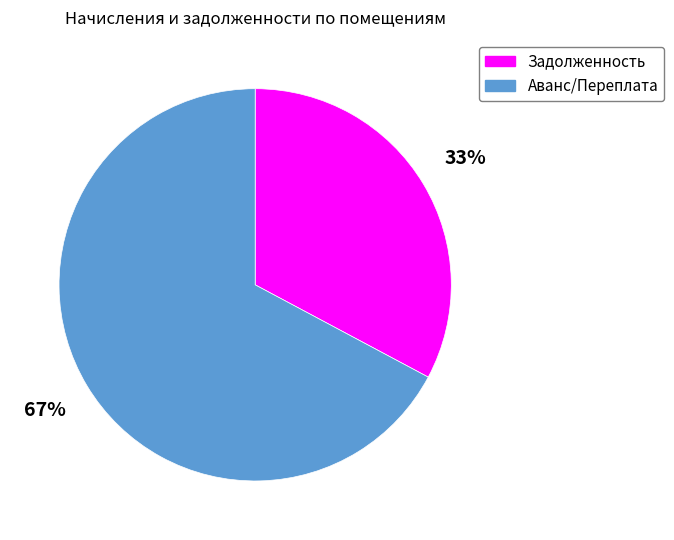

To the nearest percent, what percentage of the pie is Задолженность?

33%